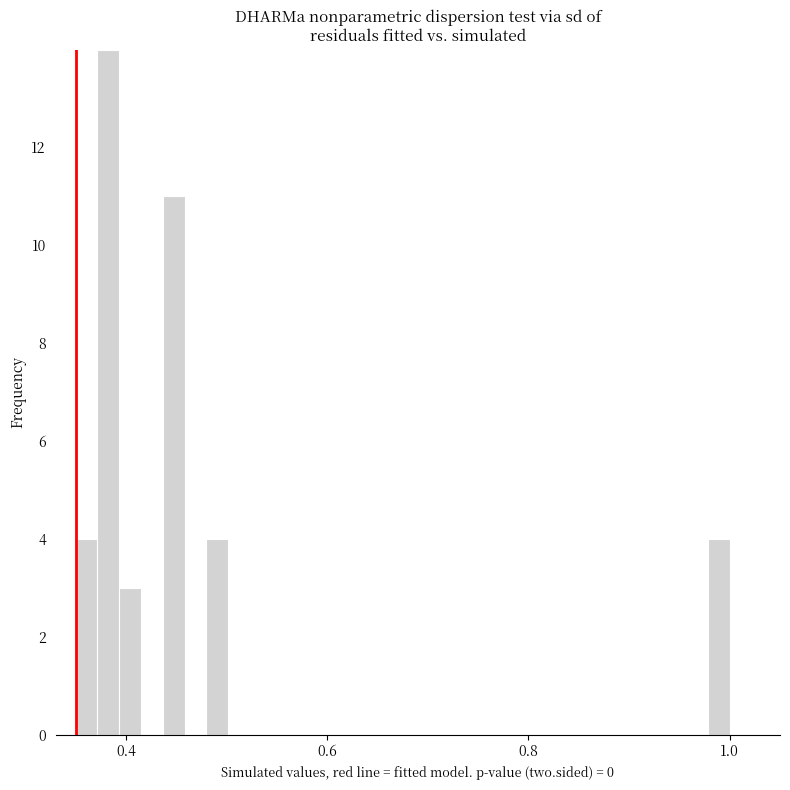

Around what value on the x-axis is the tallest bar? Give the approximate position of its centre, as read against the axis.

0.38